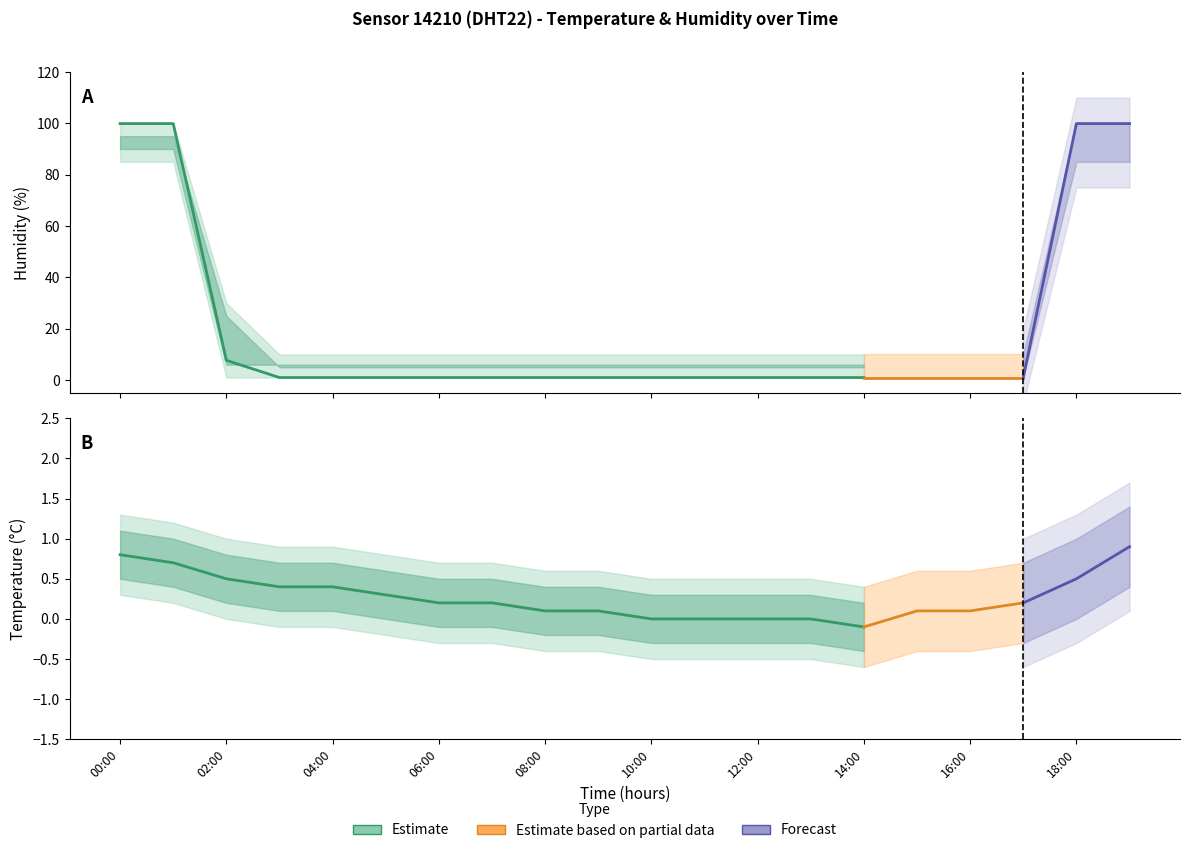

True or false: temperature and humidity cross at least once.

False